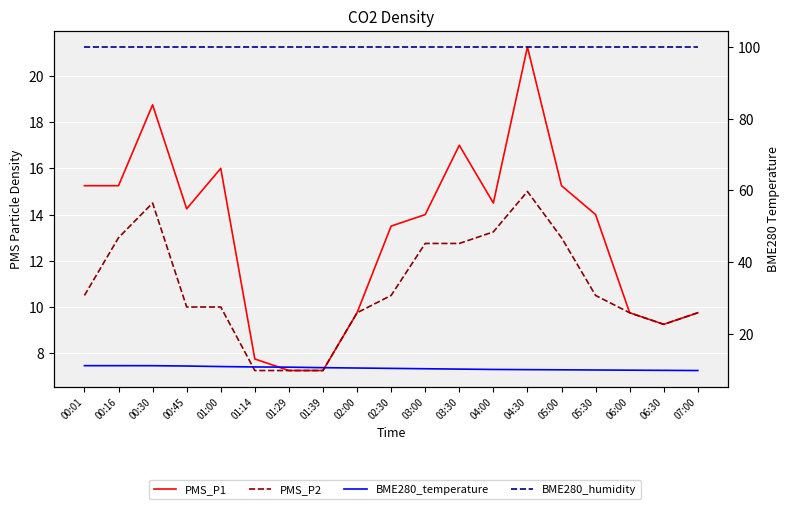

What is the value of the PMS_P1 point at the 19th from the left?

9.8